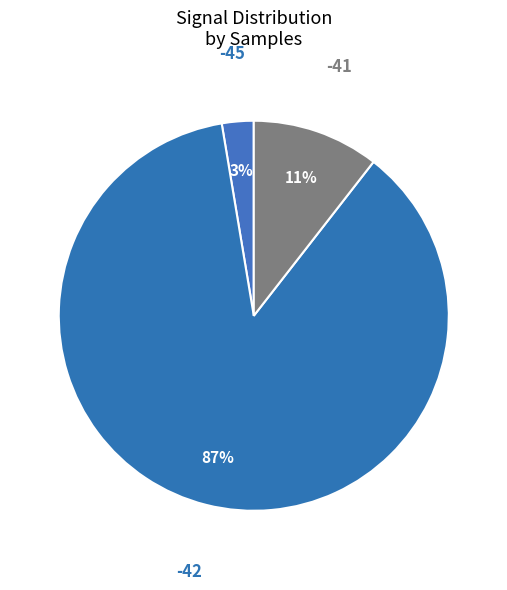

How many segments does this pie chart have?

3